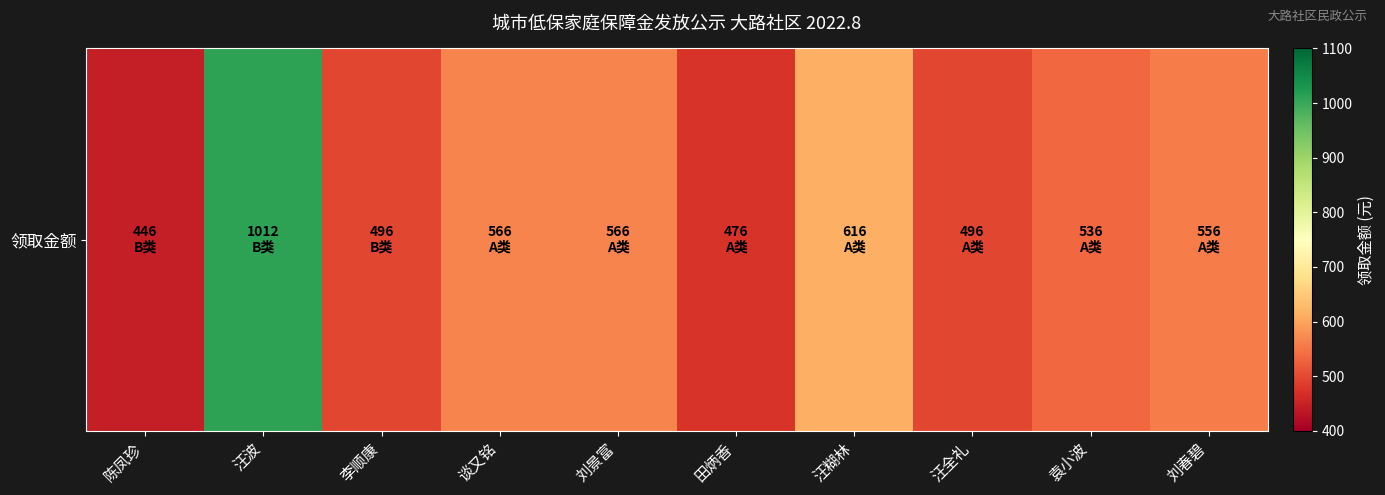

What is the difference between the maximum and second lowest values?

536